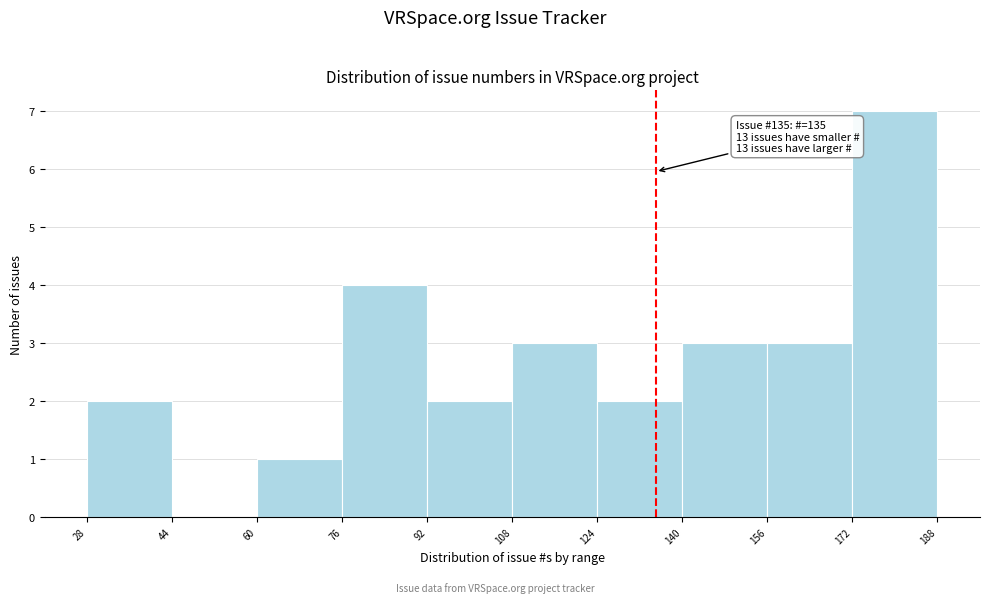

Which range on the x-axis has the tallest bar?

172 to 188